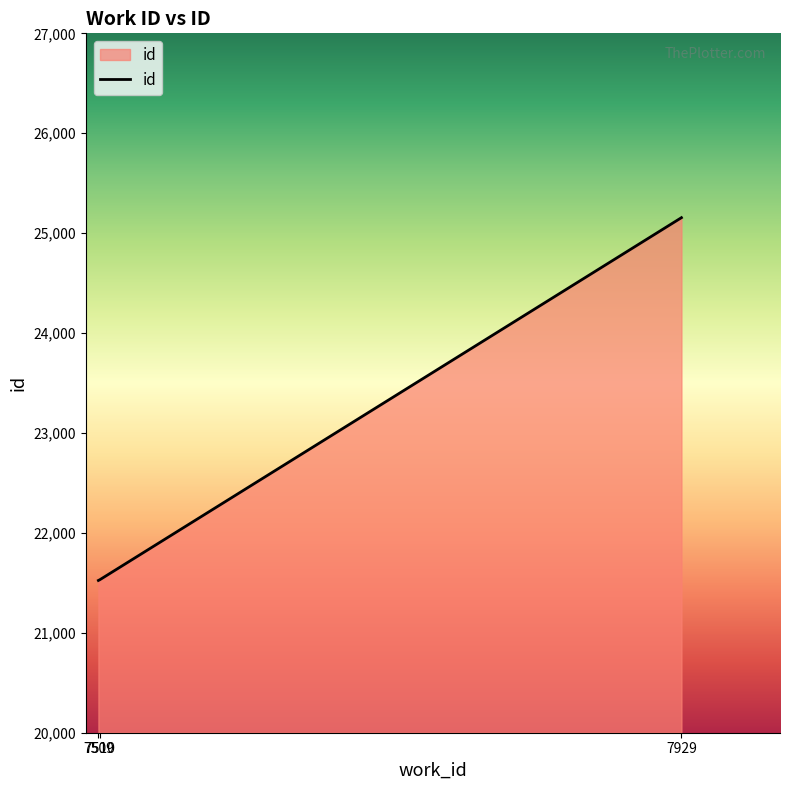

What is the average value?

22737